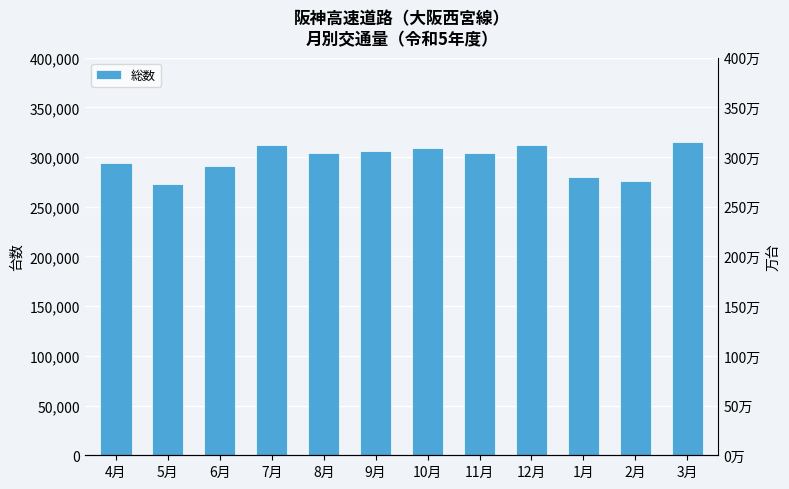

Where does the data first go above 304456?

7月